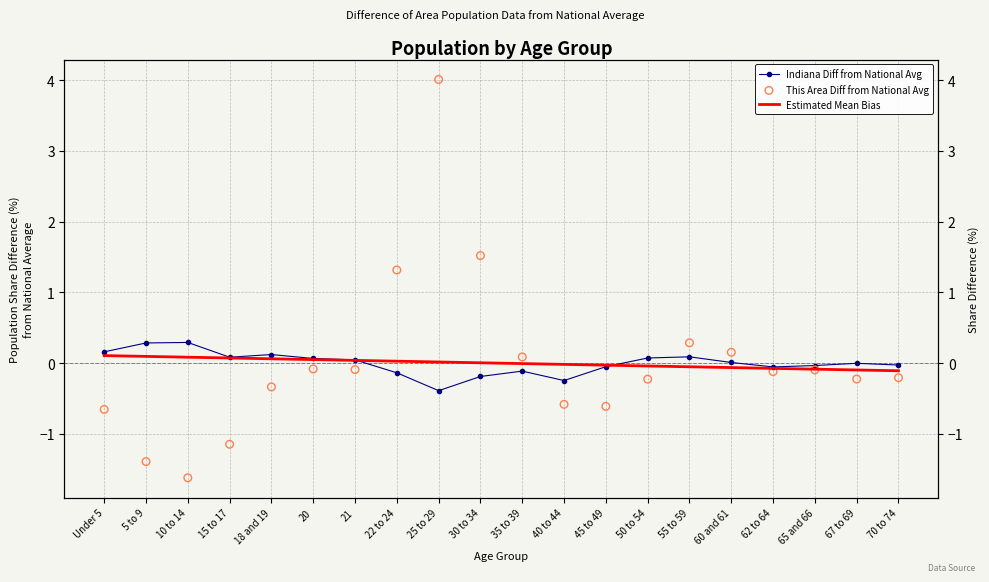

At how many categories does at least one series exceed 0?

14